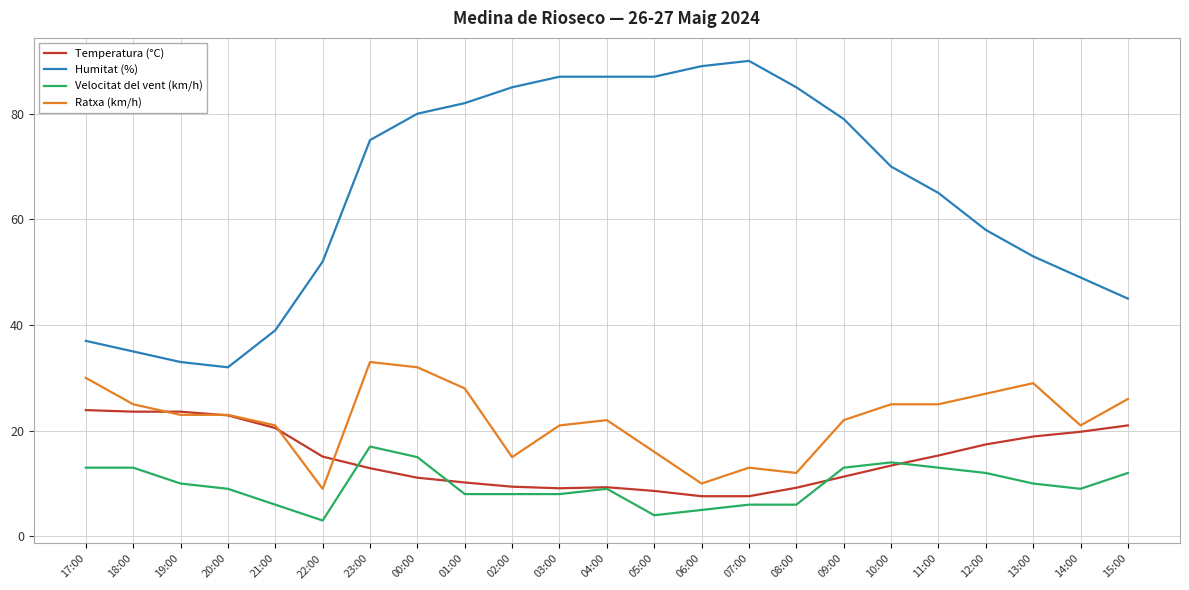

True or false: Humitat (%) and Temperatura (°C) cross at least once.

False